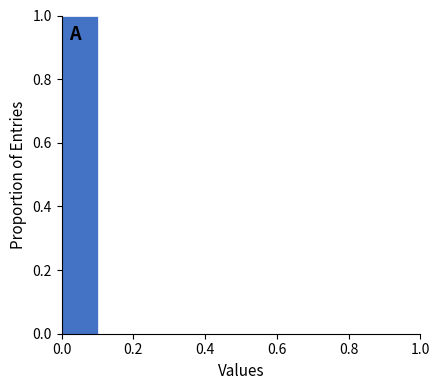

Which range on the x-axis has the tallest bar?

0.0 to 0.1